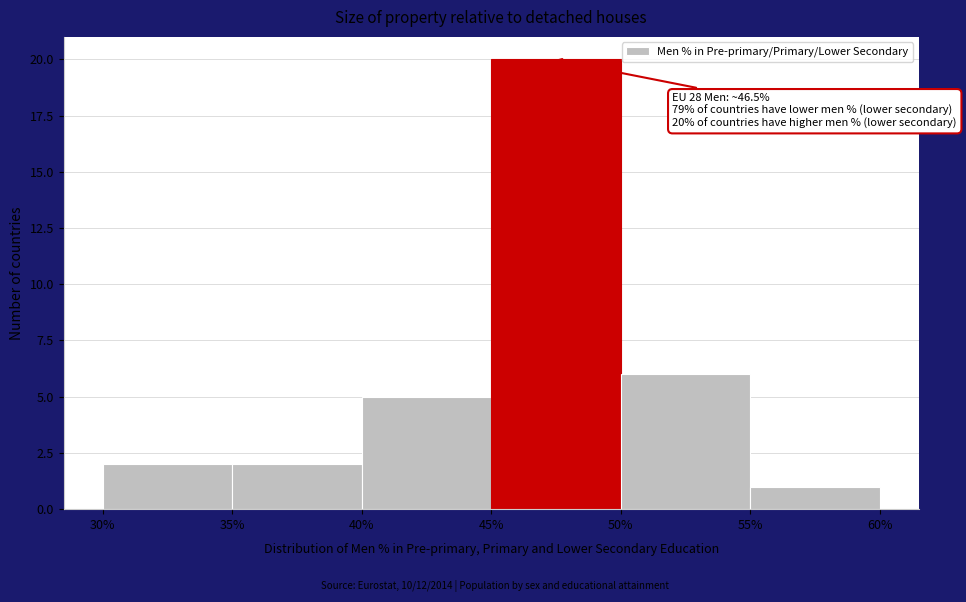

Which range on the x-axis has the tallest bar?

45% to 50%